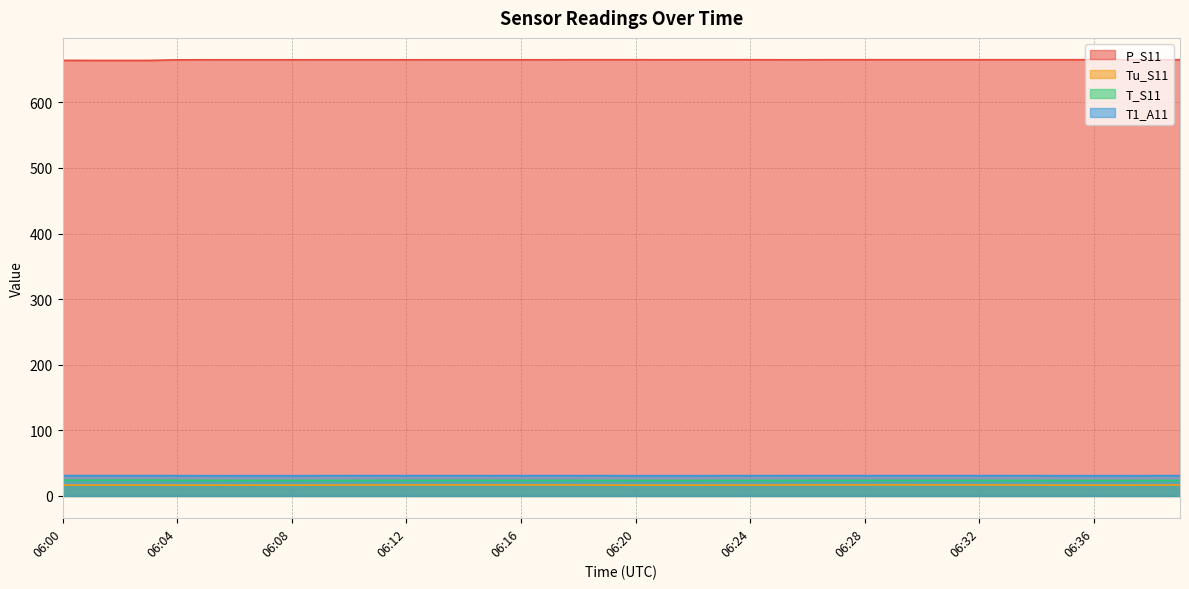

In Tu_S11, how many points are lower than both neighbors (excluding endpoints)?

1